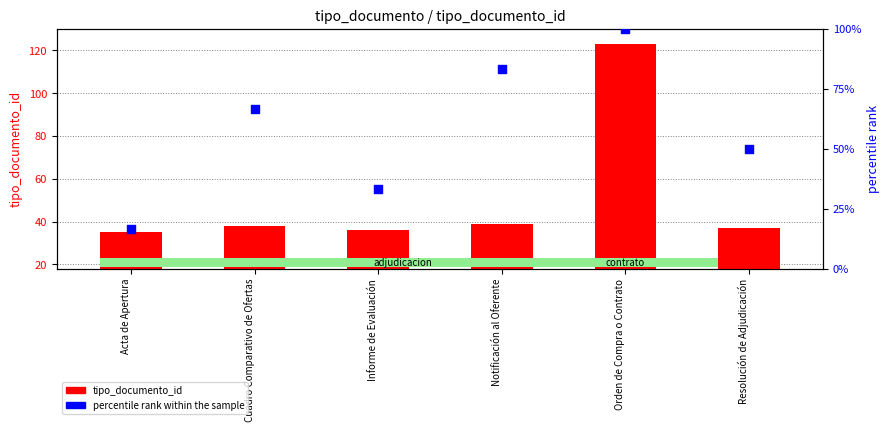

What is the total value across all series at Informe de Evaluación?

69.3